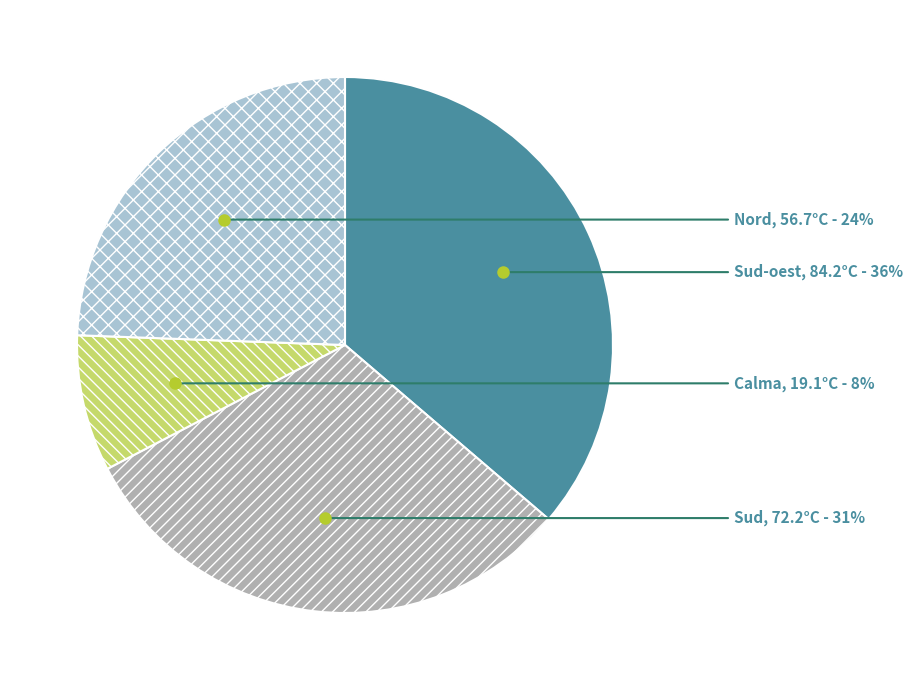

Which category has the biggest portion of the pie?

Sud-oest